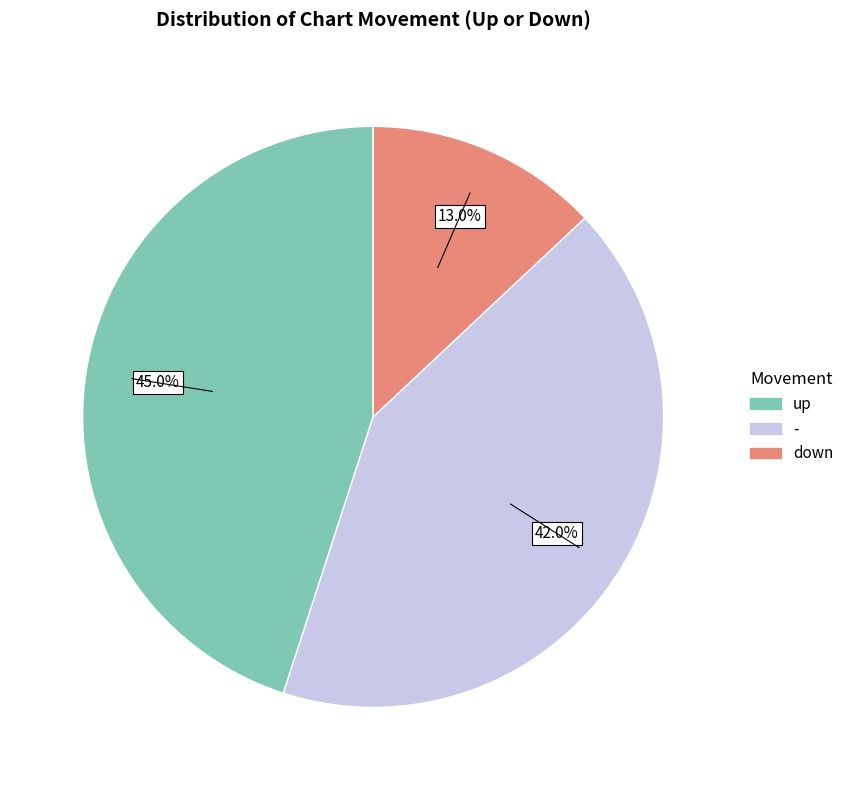

Rank the categories by value from lowest to highest.

down, -, up